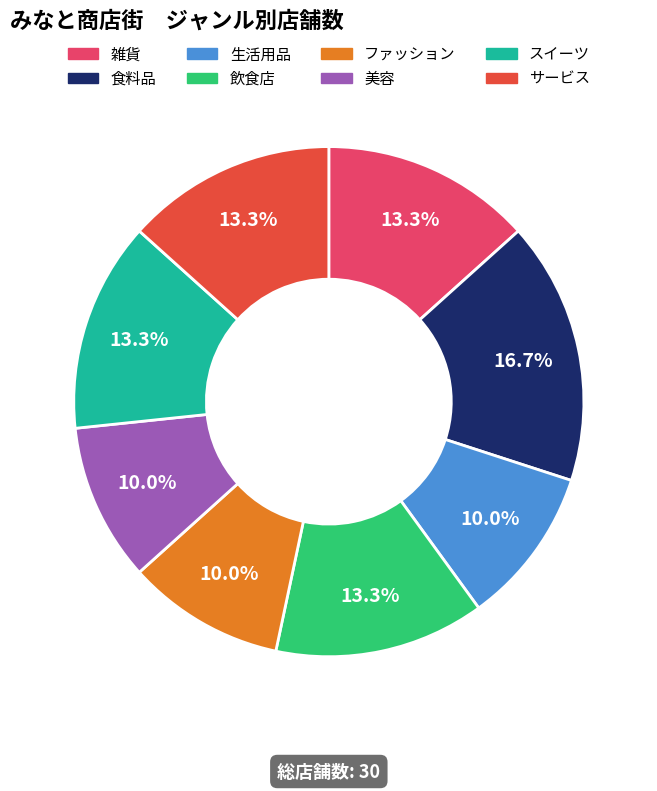

To the nearest percent, what is the combined percentage of ファッション and 食料品?

27%